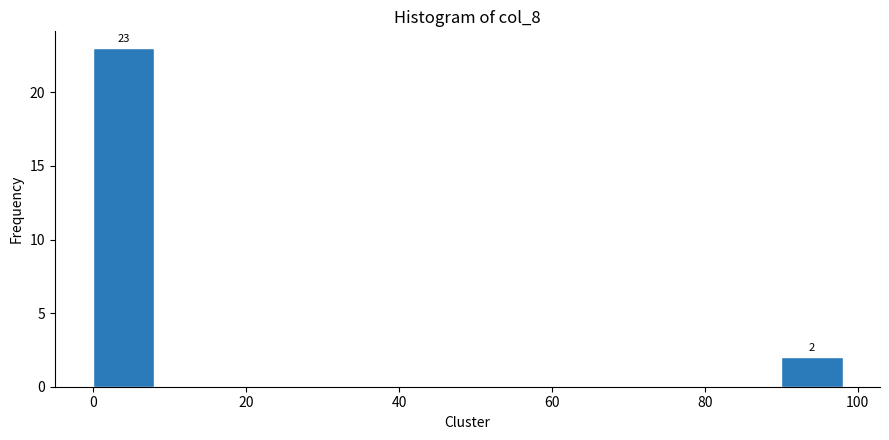

Over which range of the x-axis is the bar tallest?

0 to 10